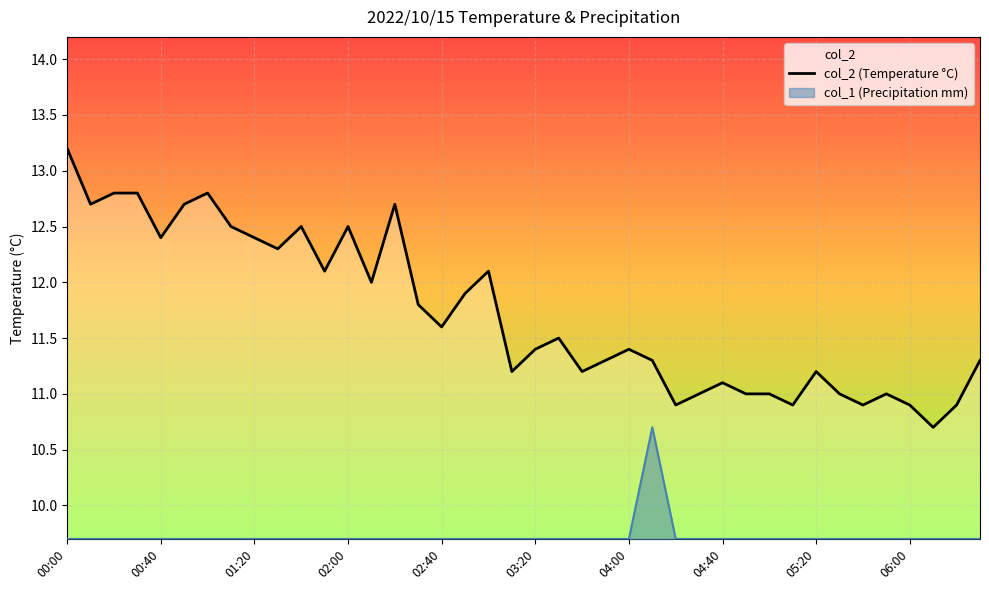

List the series in order of their overall mean, highest first.

col_2 (Temperature °C), col_1 (Precipitation mm)